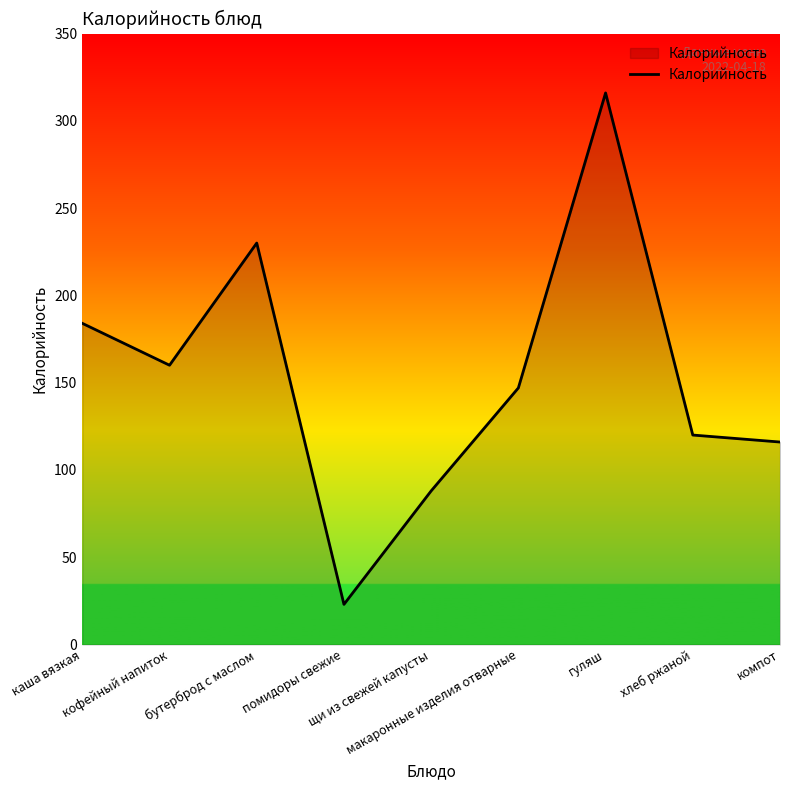

Reading left to right, extract all data points from this chart.

каша вязкая=184	кофейный напиток=160	бутерброд с маслом=230	помидоры свежие=23	щи из свежей капусты=88	макаронные изделия отварные=147	гуляш=316	хлеб ржаной=120	компот=116